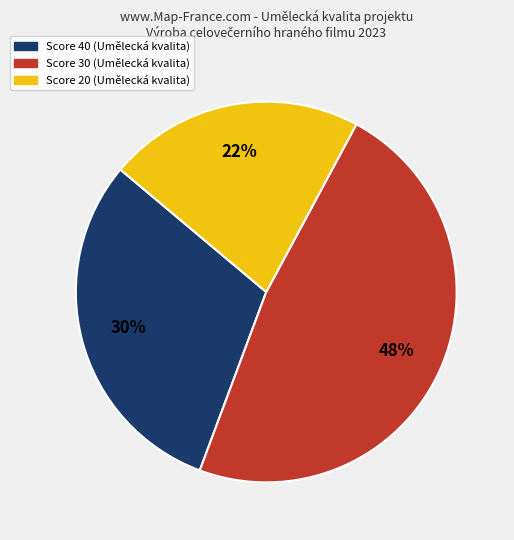

Is there a majority slice in this chart?

No